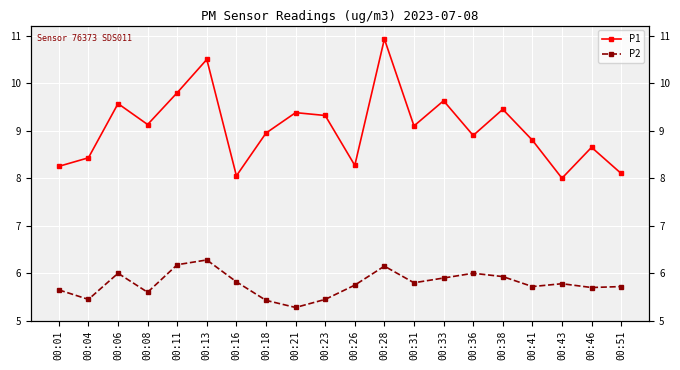

Reading right to left, transcribe all the data shown in this chart.

P1: 8.1	8.7	8.0	8.8	9.4	8.9	9.6	9.1	10.9	8.3	9.3	9.4	8.9	8.1	10.5	9.8	9.1	9.6	8.4	8.2
P2: 5.7	5.7	5.8	5.7	5.9	6.0	5.9	5.8	6.2	5.8	5.5	5.3	5.4	5.8	6.3	6.2	5.6	6.0	5.5	5.7